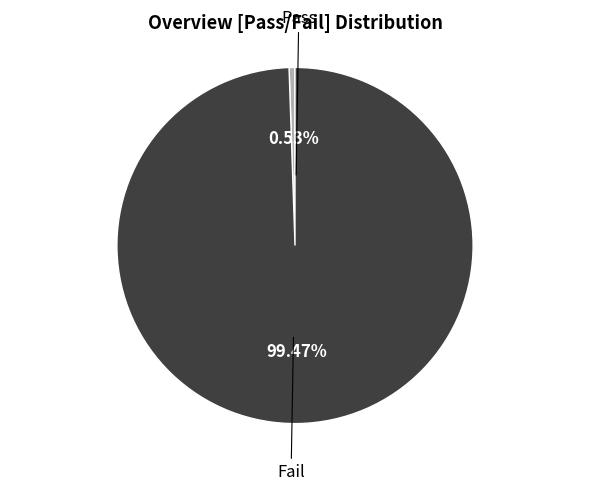

How many segments does this pie chart have?

2